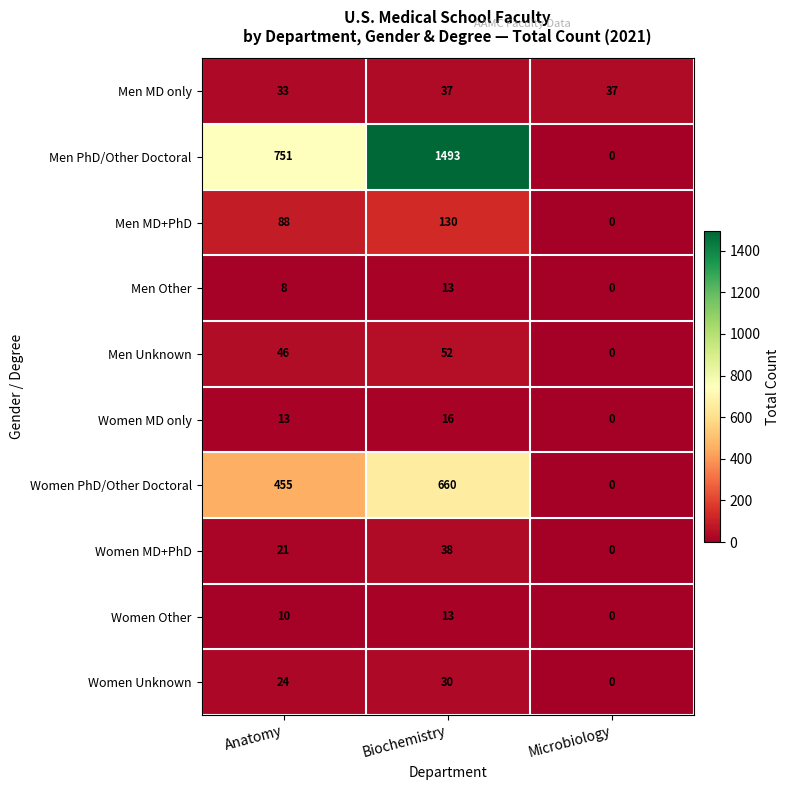

Reading right to left, list all the values displayed in this chart.

Men MD only: 37	37	33
Men PhD/Other Doctoral: 0	1493	751
Men MD+PhD: 0	130	88
Men Other: 0	13	8
Men Unknown: 0	52	46
Women MD only: 0	16	13
Women PhD/Other Doctoral: 0	660	455
Women MD+PhD: 0	38	21
Women Other: 0	13	10
Women Unknown: 0	30	24